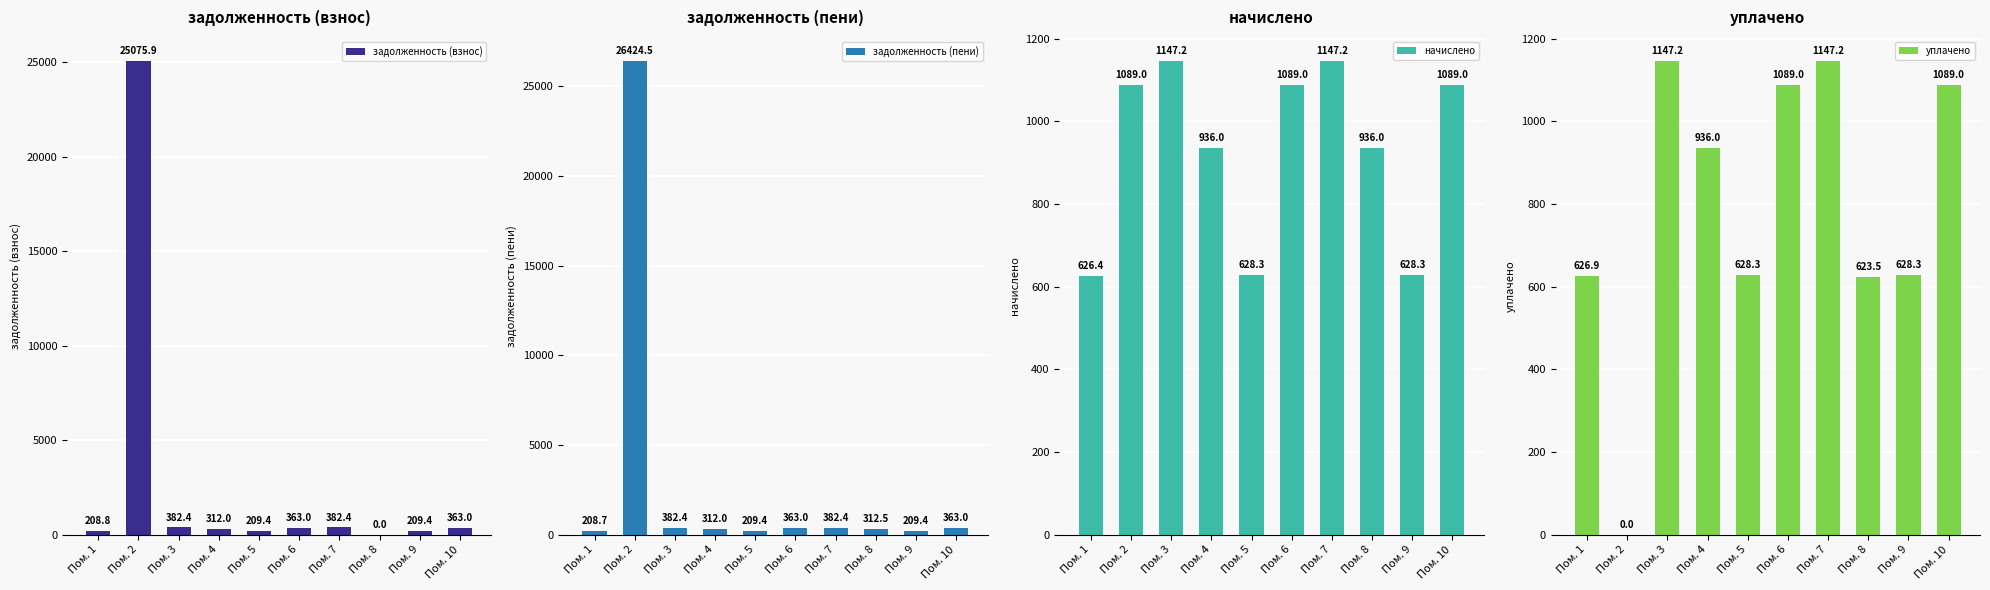

At which label is начислено closest to 886?

Пом. 4